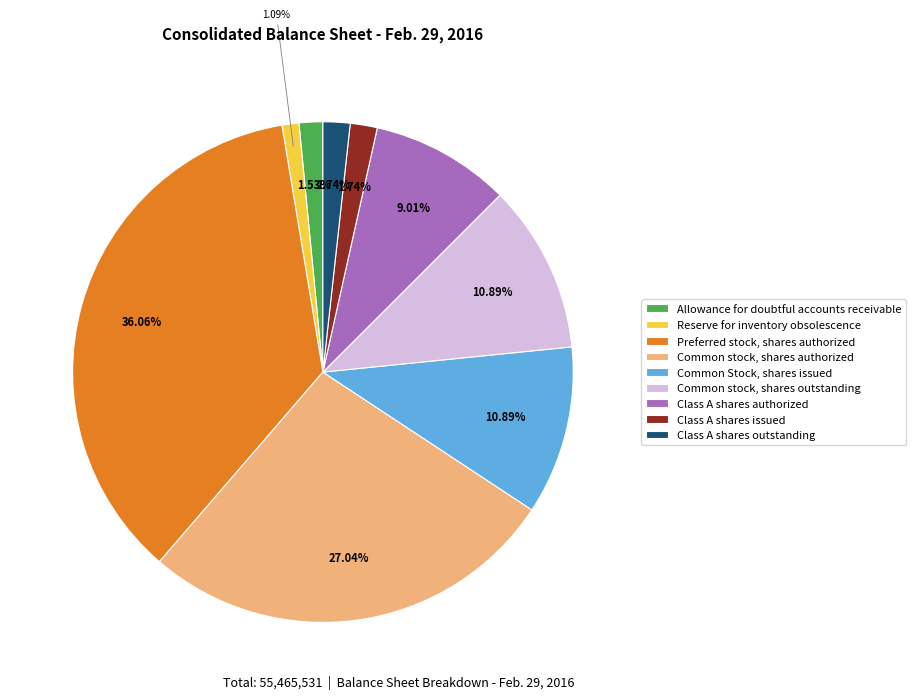

Is Allowance for doubtful accounts receivable the majority of the pie?

No